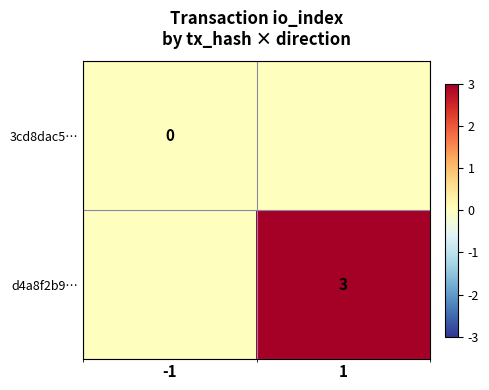

The value of d4a8f2b9… at 1 is 5. True or false?

False